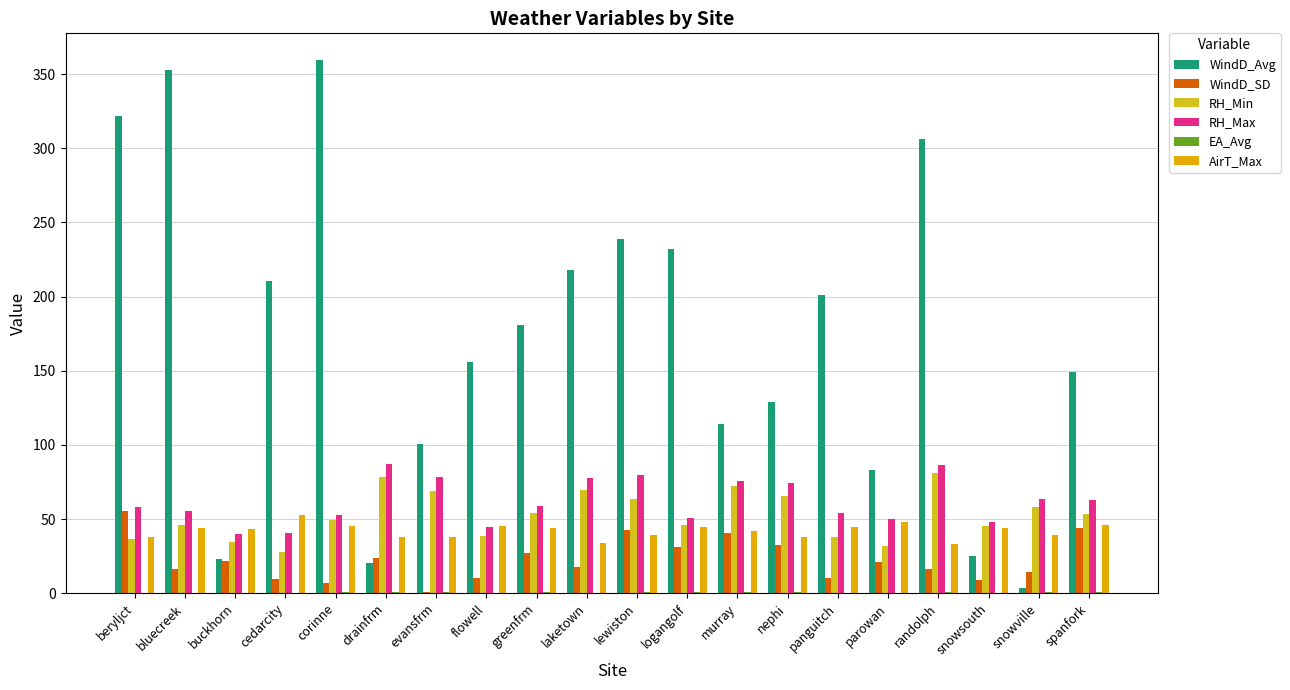

What is the average value of the WindD_Avg series?

171.2